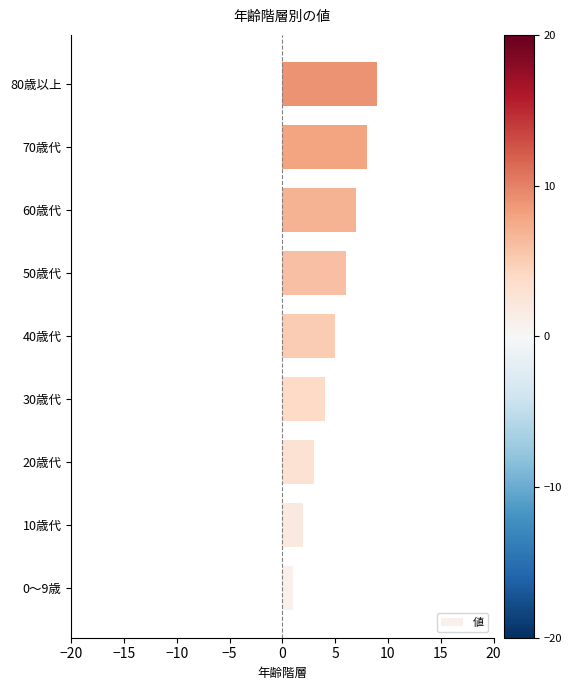

List the labels in order of value, largest first.

80歳以上, 70歳代, 60歳代, 50歳代, 40歳代, 30歳代, 20歳代, 10歳代, 0～9歳